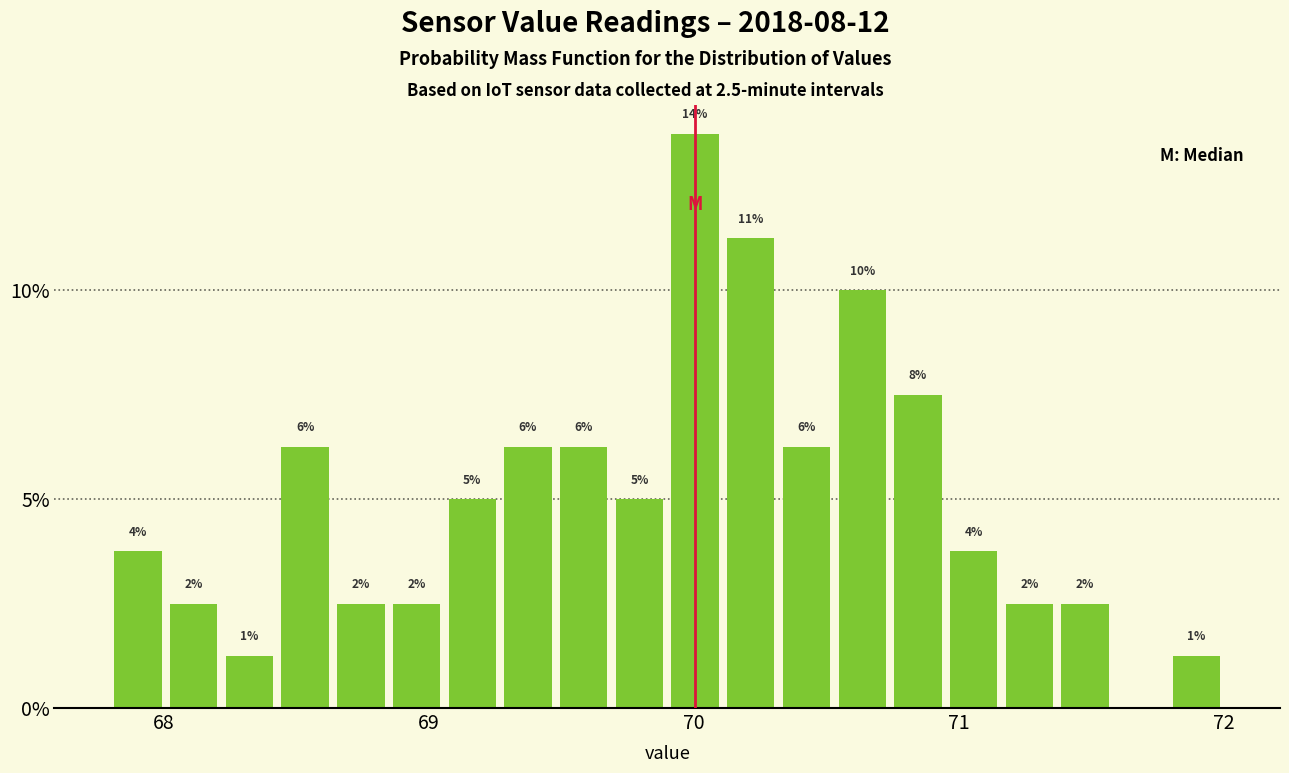

Around what value on the x-axis is the tallest bar? Give the approximate position of its centre, as read against the axis.

70.0